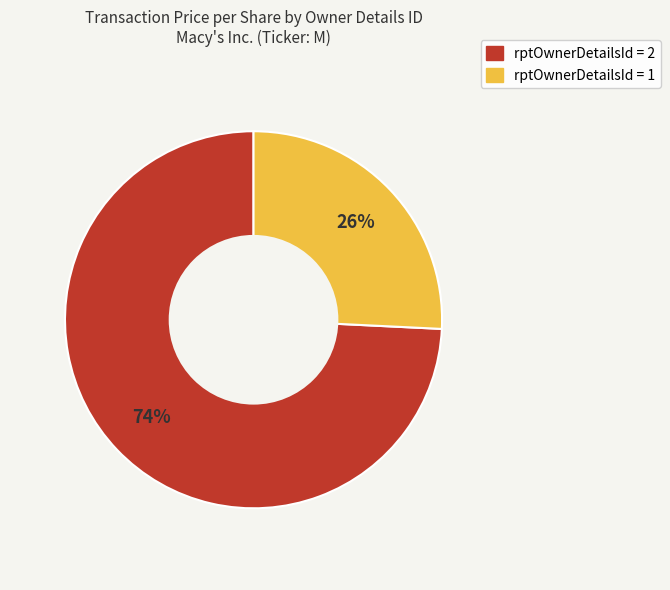

To the nearest percent, what is the difference between the largest and smallest slice percentages?

48%